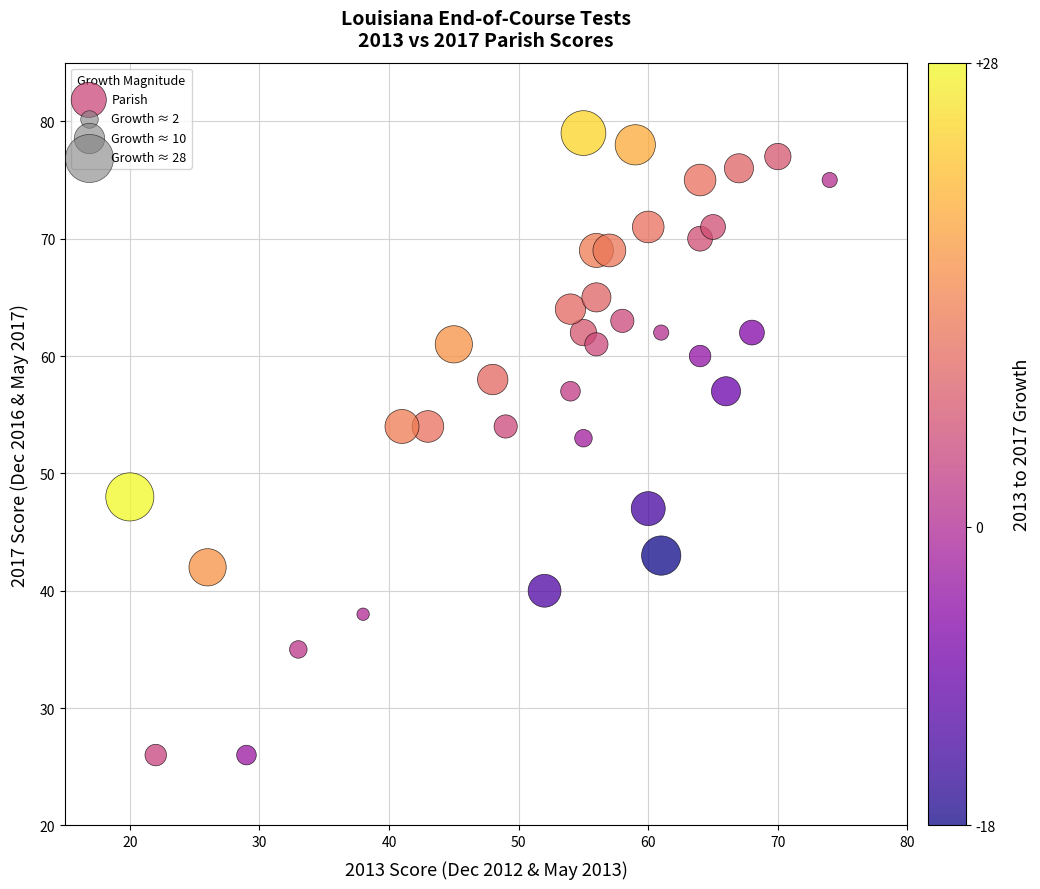

What is the range of X values (max minus min)?

54